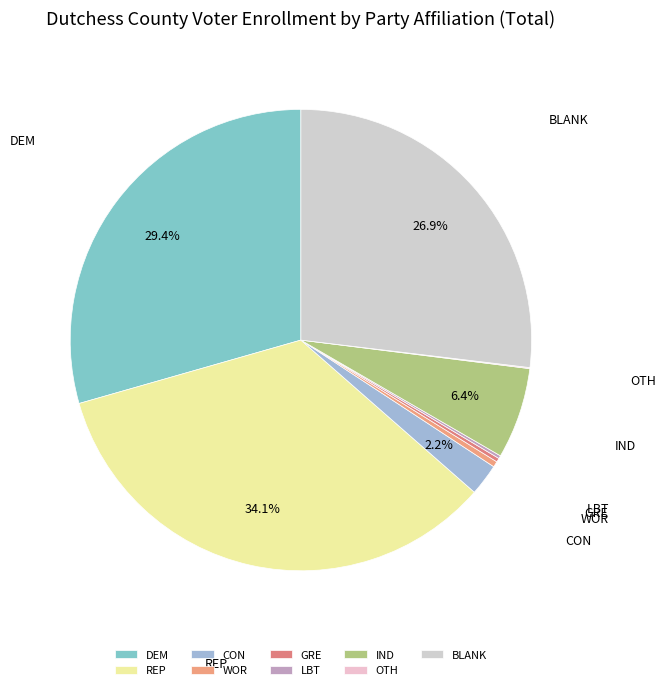

Which category has the biggest portion of the pie?

REP